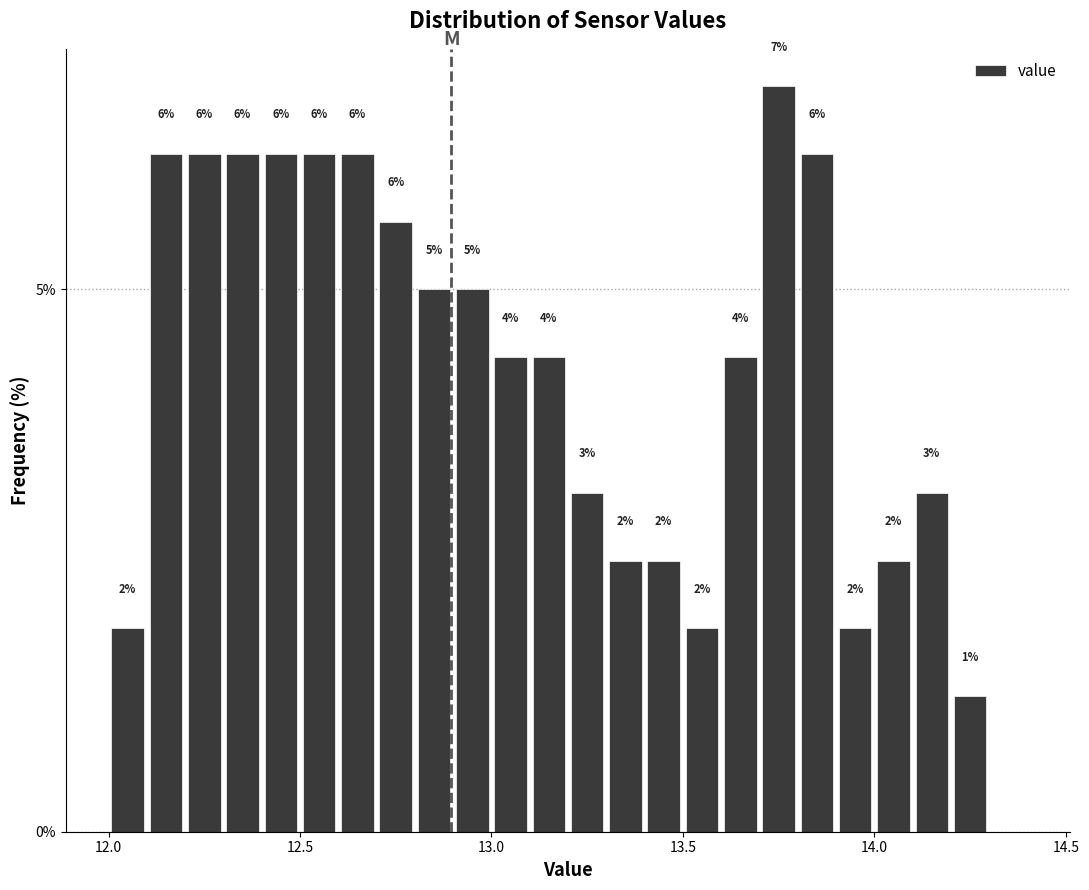

Read against the x-axis, roughly where is the centre of the tallest bar?

13.75